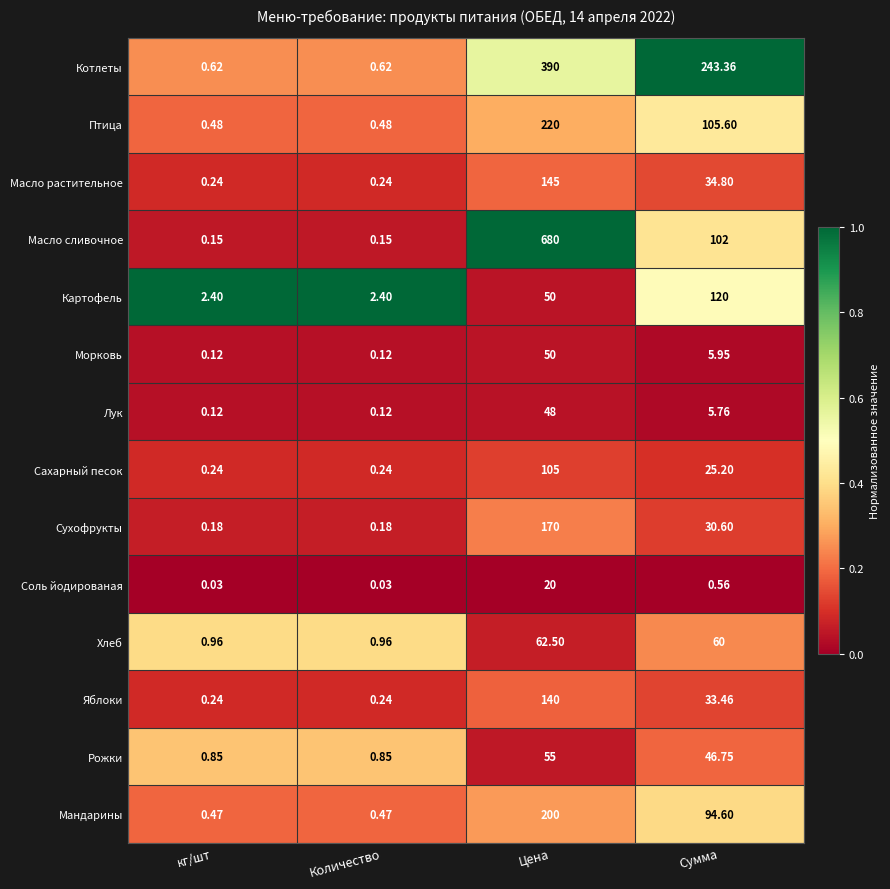

Rank the series at Сумма from highest to lowest value.

Котлеты, Картофель, Птица, Масло сливочное, Мандарины, Хлеб, Рожки, Масло растительное, Яблоки, Сухофрукты, Сахарный песок, Морковь, Лук, Соль йодированая